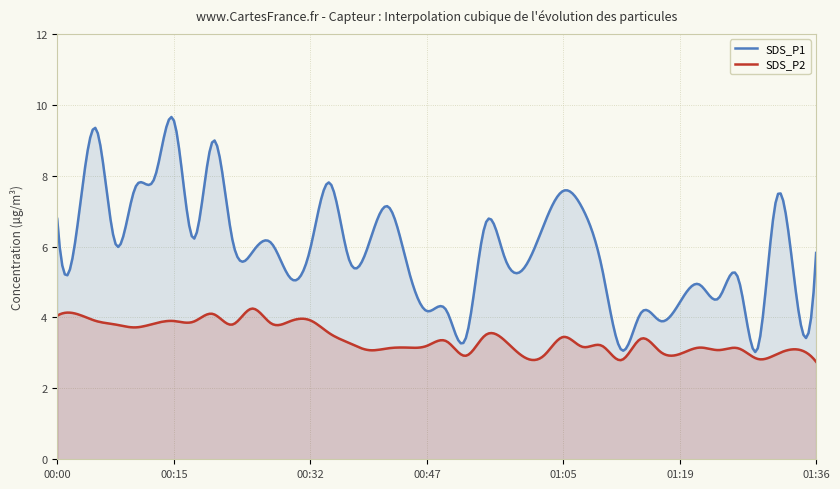

The SDS_P1 series shows 2.3 at 00:50. True or false?

False